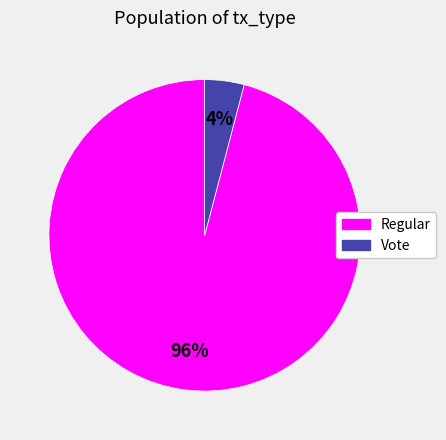

To the nearest percent, what is the combined percentage of Vote and Regular?

100%